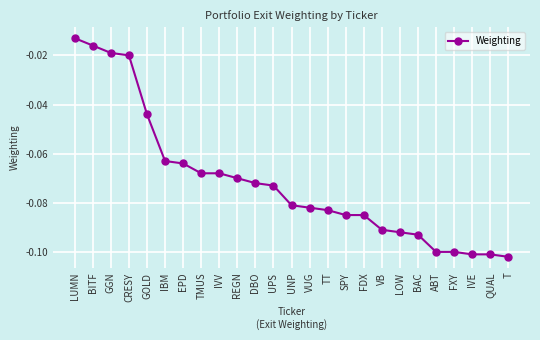

Is it true that the value at BAC is -0.1?

True